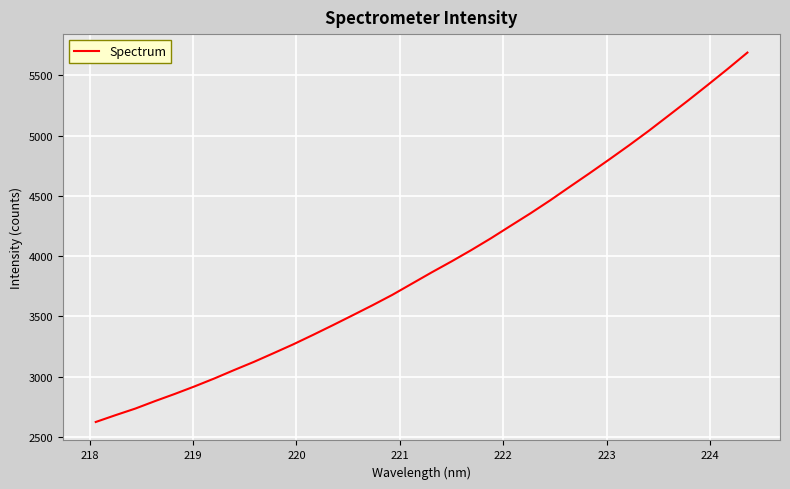

Count the number of categories in the chart.

34